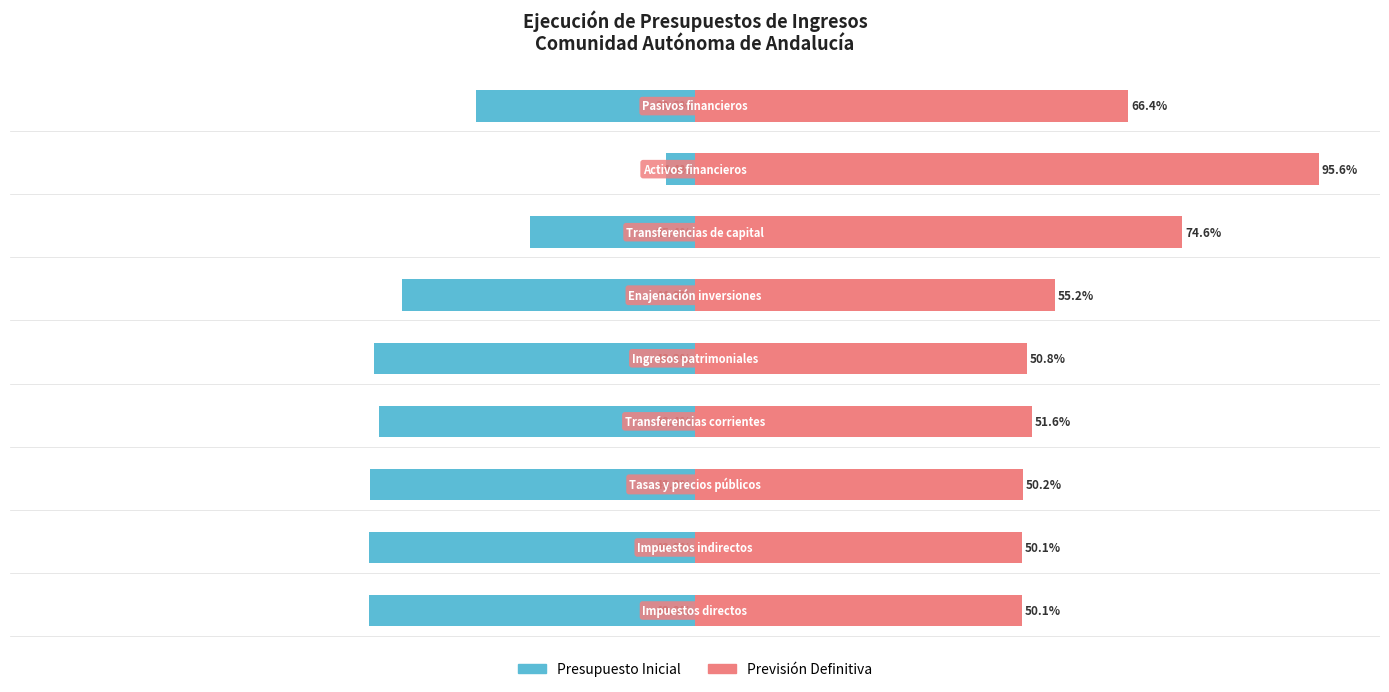

Are the bars grouped side by side (vs. stacked)?

Yes